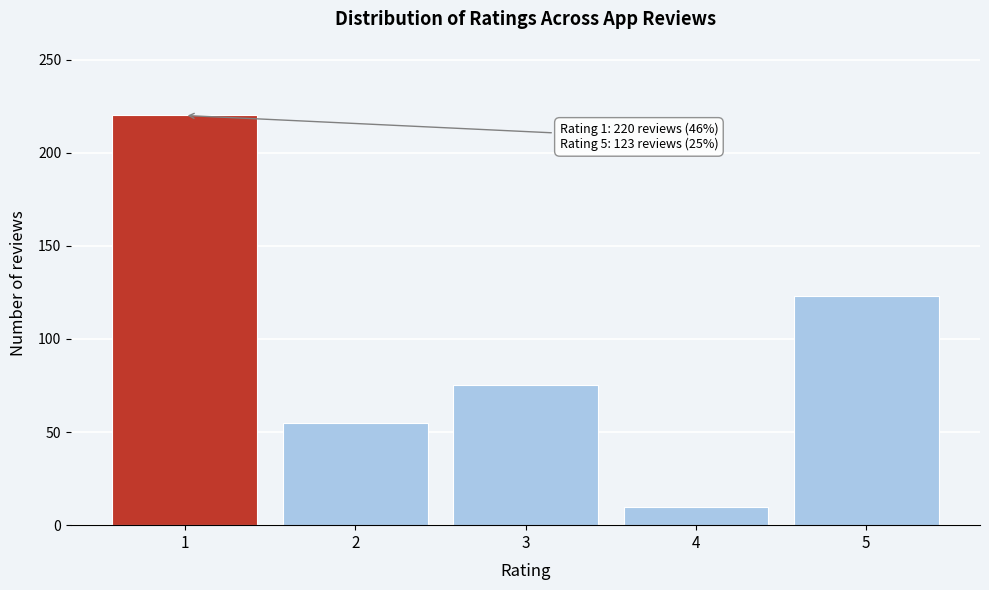

Reading right to left, what are all the values shown in this chart?

5=123	4=10	3=75	2=55	1=220